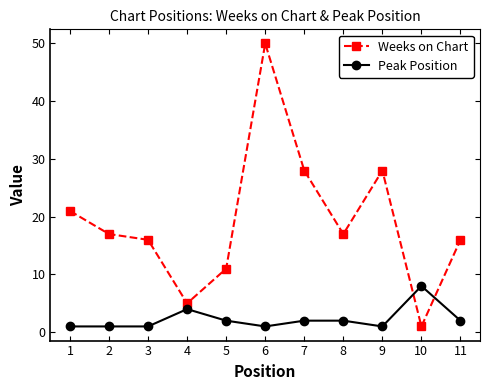

Reading left to right, transcribe all the data shown in this chart.

Weeks on Chart: 1=21	2=17	3=16	4=5	5=11	6=50	7=28	8=17	9=28	10=1	11=16
Peak Position: 1=1	2=1	3=1	4=4	5=2	6=1	7=2	8=2	9=1	10=8	11=2